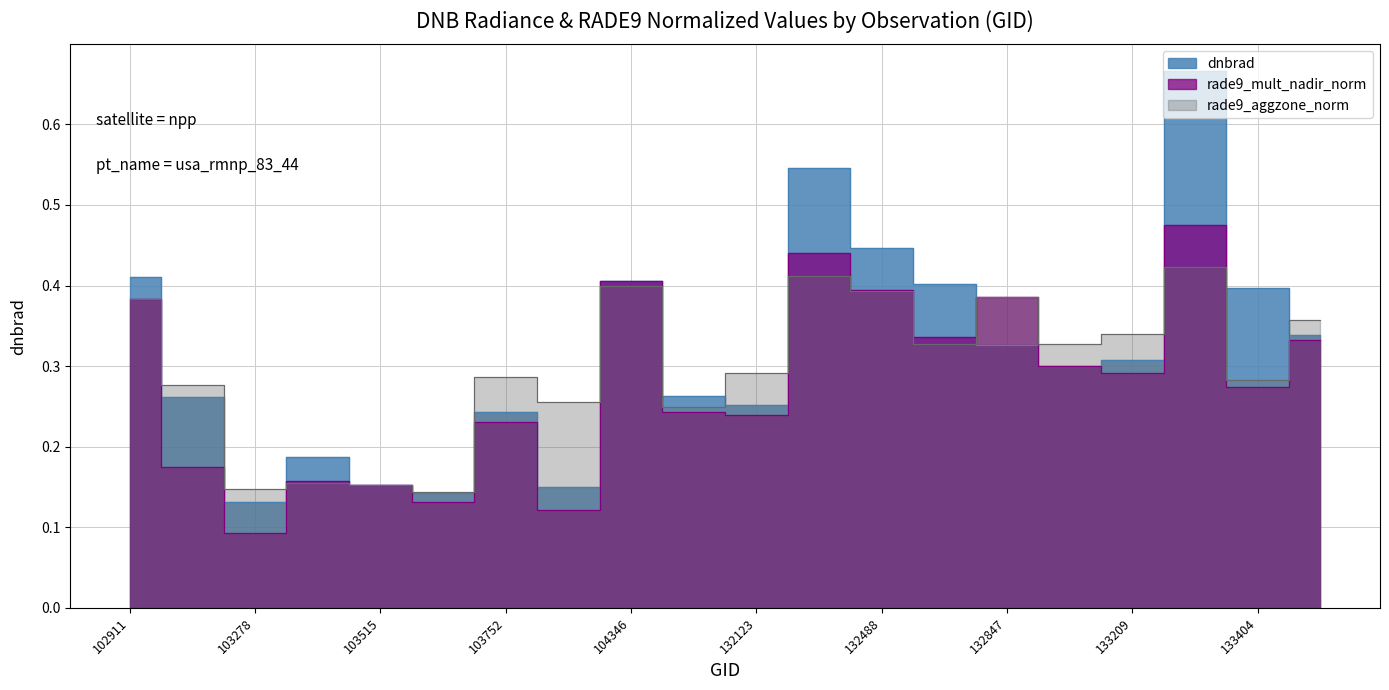

Reading right to left, list all the values displayed in this chart.

dnbrad: 134124=0.3	133404=0.4	133392=0.7	133209=0.3	133027=0.3	132847=0.3	132669=0.4	132488=0.4	132296=0.5	132123=0.3	131947=0.3	104346=0.4	103868=0.2	103752=0.2	103634=0.1	103515=0.2	103396=0.2	103278=0.1	103270=0.3	102911=0.4
rade9_mult_nadir_norm: 134124=0.3	133404=0.3	133392=0.5	133209=0.3	133027=0.3	132847=0.4	132669=0.3	132488=0.4	132296=0.4	132123=0.2	131947=0.2	104346=0.4	103868=0.1	103752=0.2	103634=0.1	103515=0.2	103396=0.2	103278=0.1	103270=0.2	102911=0.4
rade9_aggzone_norm: 134124=0.4	133404=0.3	133392=0.4	133209=0.3	133027=0.3	132847=0.4	132669=0.3	132488=0.4	132296=0.4	132123=0.3	131947=0.2	104346=0.4	103868=0.3	103752=0.3	103634=0.1	103515=0.2	103396=0.2	103278=0.1	103270=0.3	102911=0.4